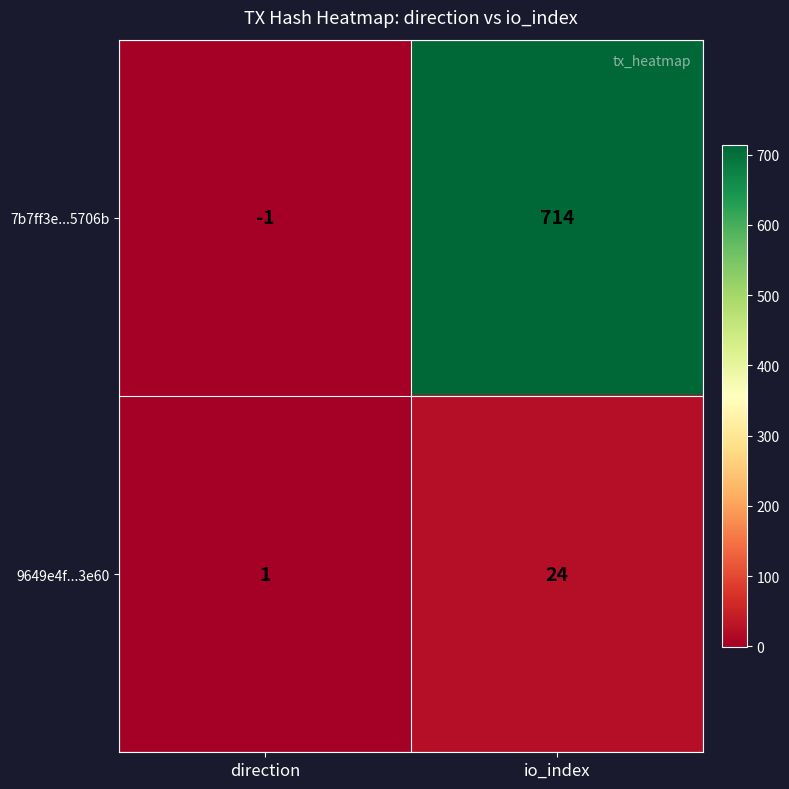

Which series changed the most between direction and io_index?

7b7ff3e...5706b